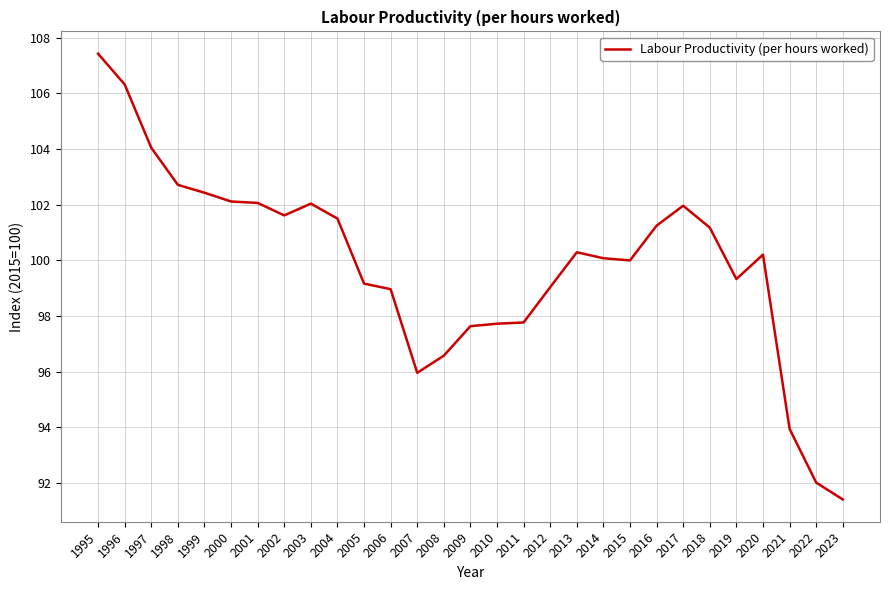

Which label corresponds to the largest value in the chart?

1995